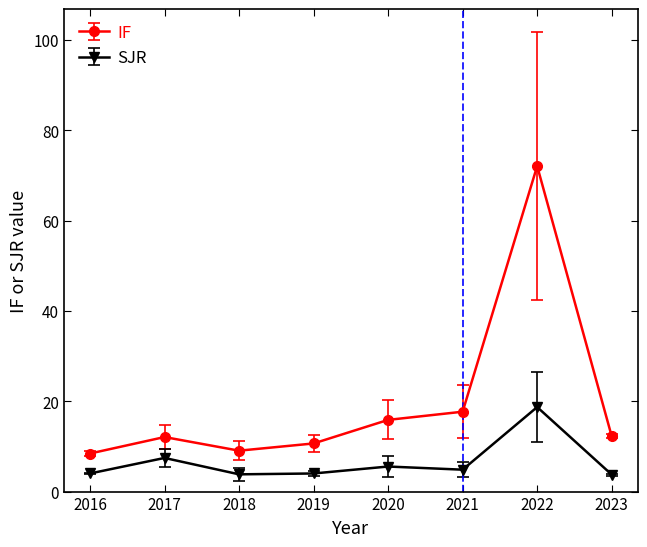

True or false: IF and SJR intersect in this chart.

False